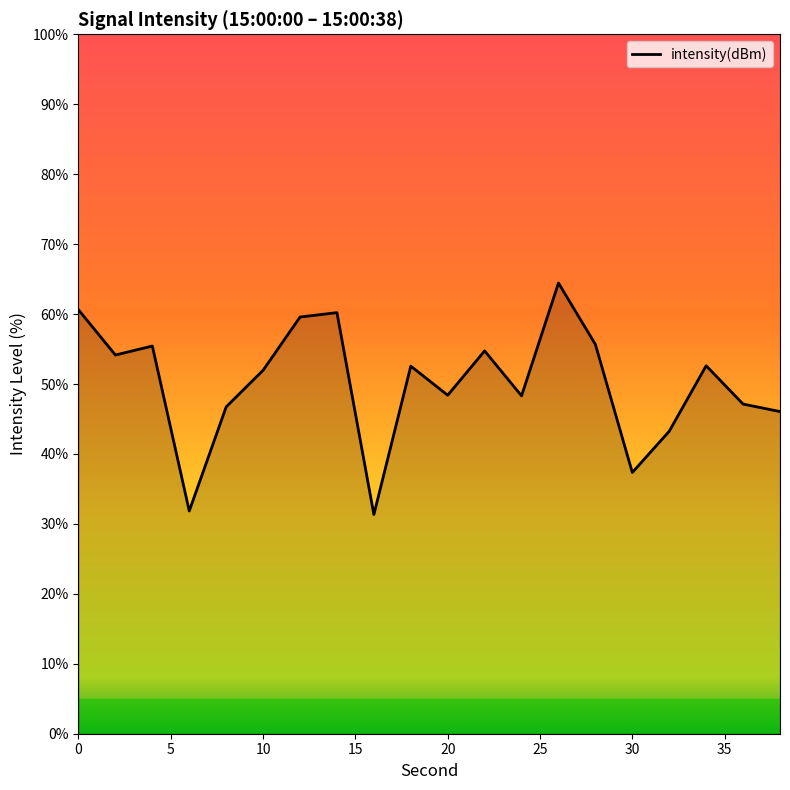

Does the chart display data point markers on the line(s)?

No